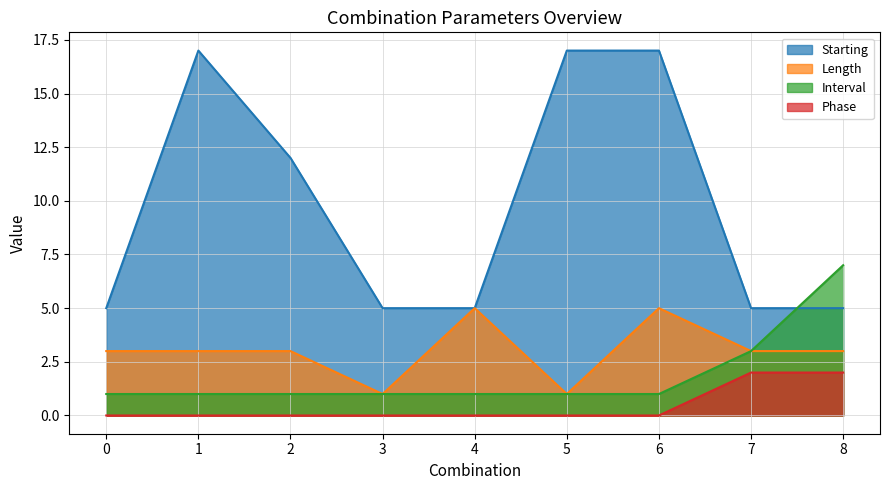

Does the chart display data point markers on the line(s)?

No